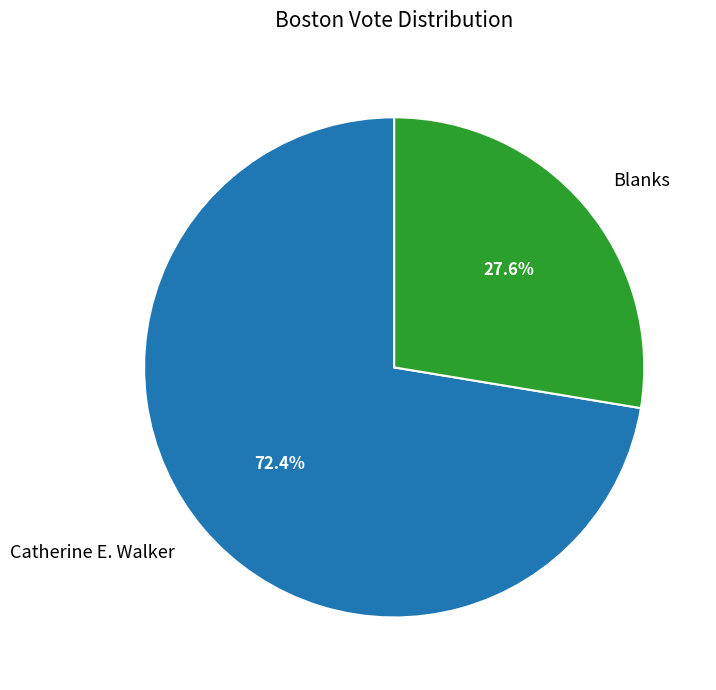

To the nearest percent, what portion does Blanks represent?

28%